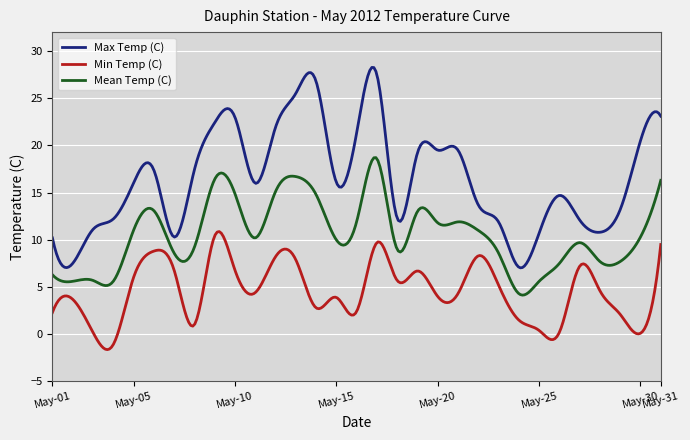

What is the difference between the maximum and minimum values in the Max Temp (C) series?

21.2